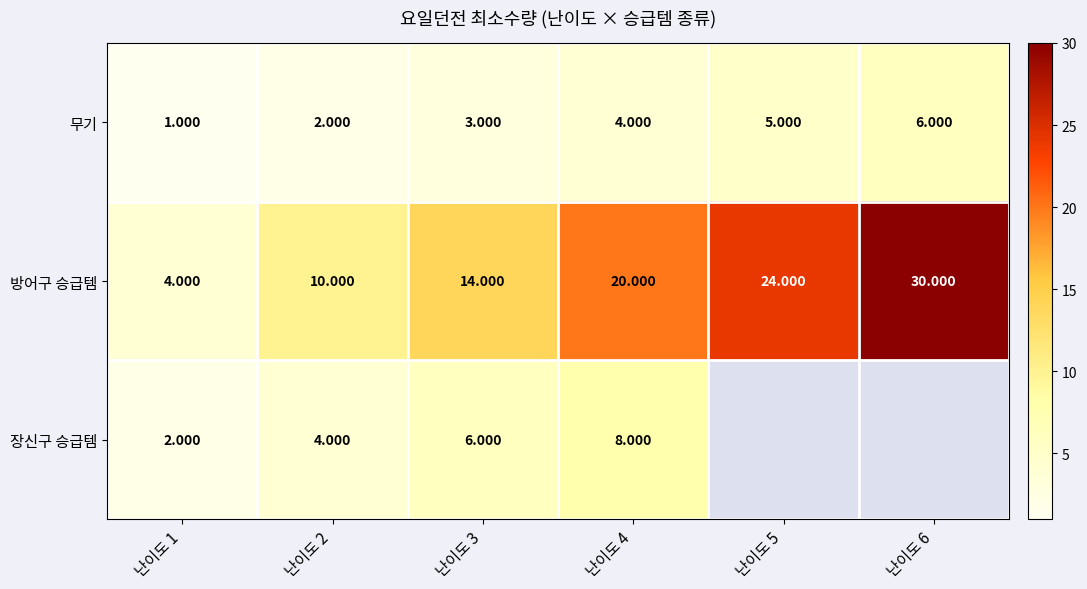

Which series changed the most between 난이도 2 and 난이도 3?

방어구 승급템